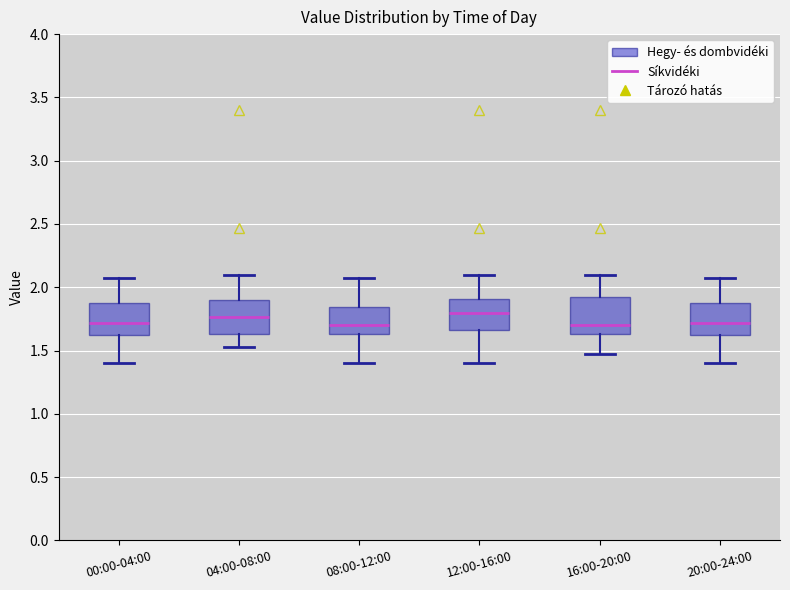

Where does the median line of the box for 16:00-20:00 sit on the y-axis? The values are not printed on the chart, so give them approximately, as read against the axis.

1.70